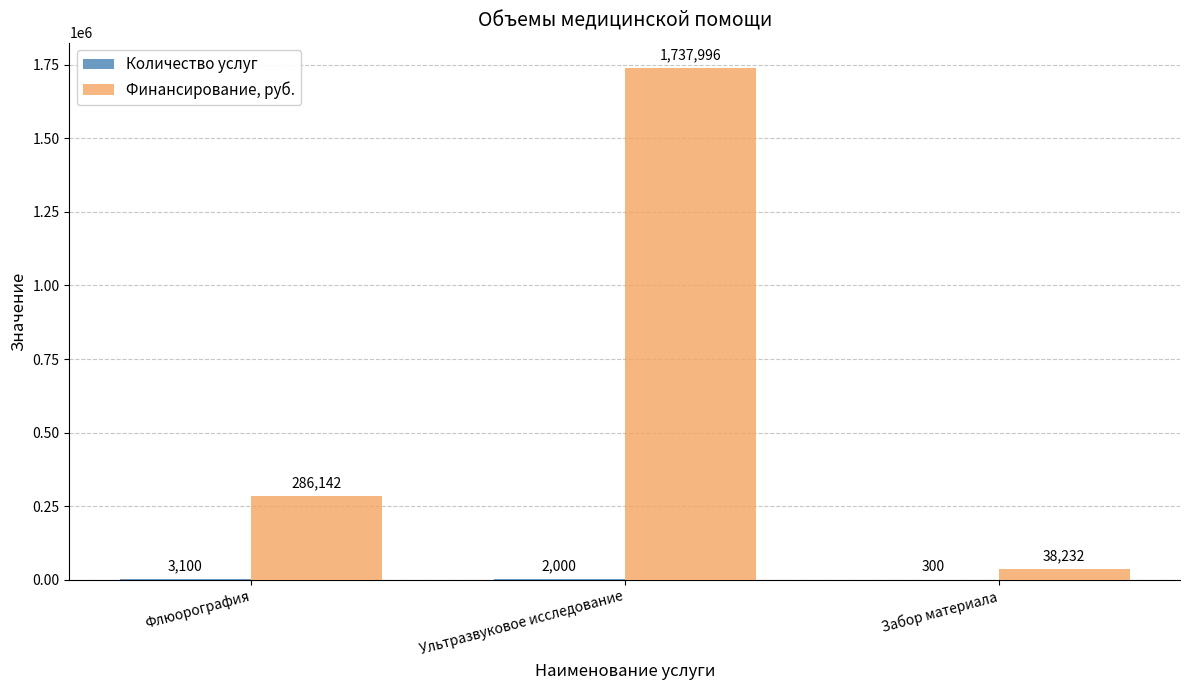

Count the Финансирование, руб. values in the range 38232 to 1737996.

3